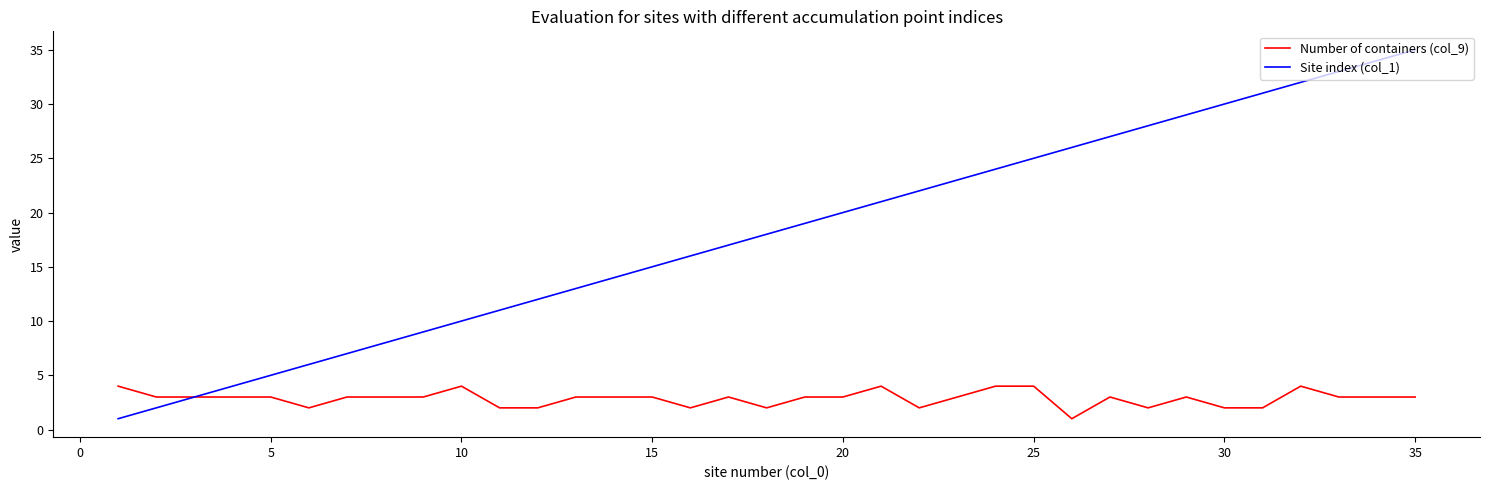

What is the difference between the second highest and second lowest values in the Number of containers (col_9) series?

2